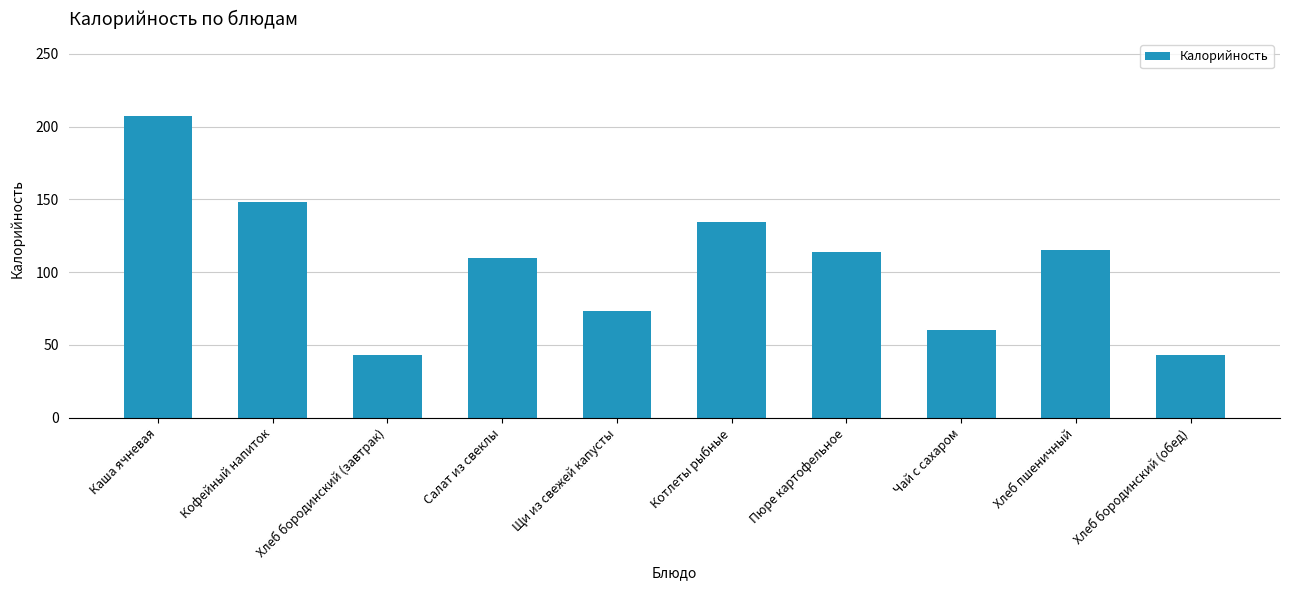

What is the sum of the values at Щи из свежей капусты and Хлеб бородинский (завтрак)?

116.4